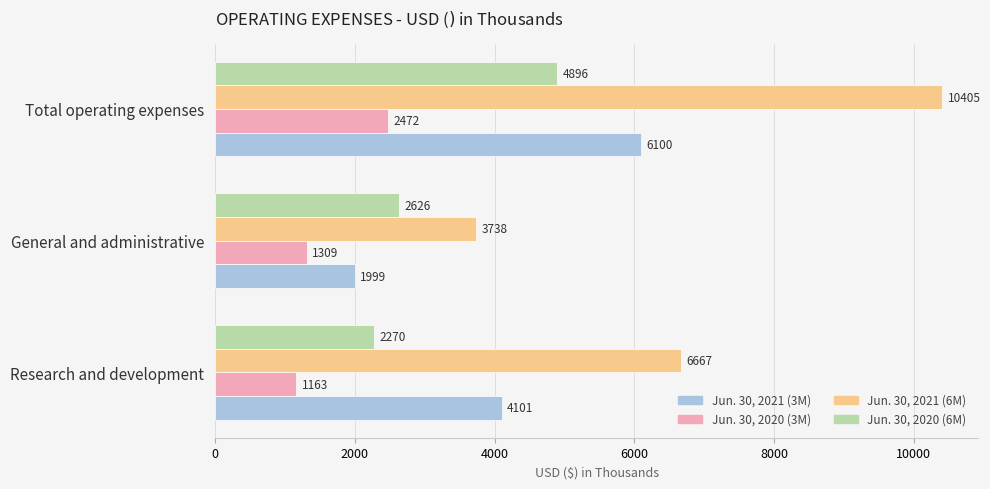

Which series has the widest spread of values?

Jun. 30, 2021 (6M)